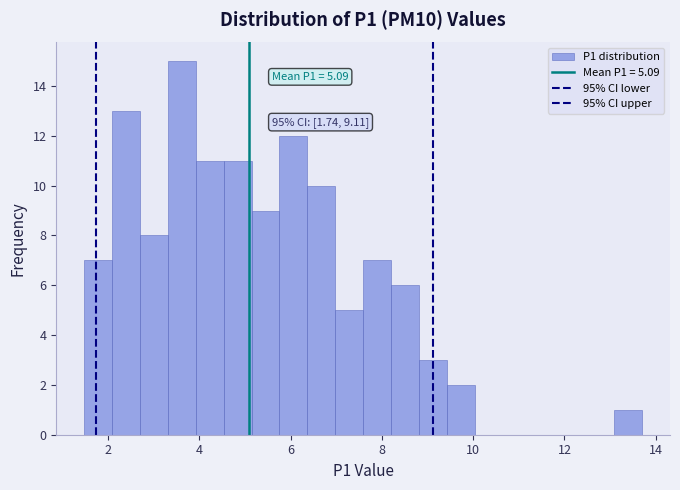

Around what value on the x-axis is the tallest bar? Give the approximate position of its centre, as read against the axis.

3.6